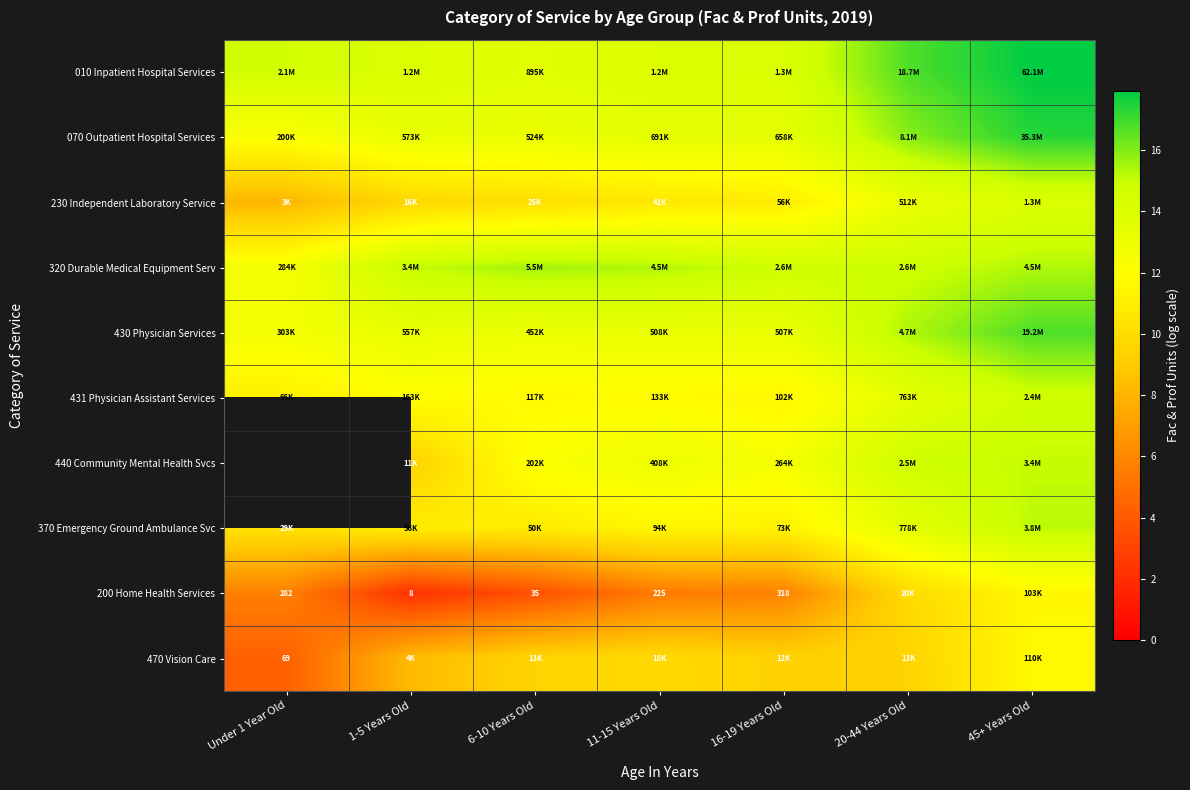

Is the value of 440 Community Mental Health Svcs at 6-10 Years Old greater than the value of 320 Durable Medical Equipment Serv at 16-19 Years Old?

No